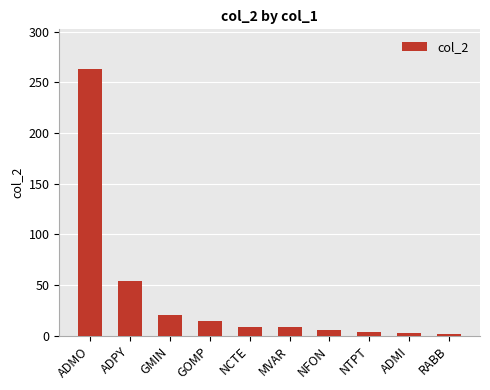

Does the chart contain any negative values?

No